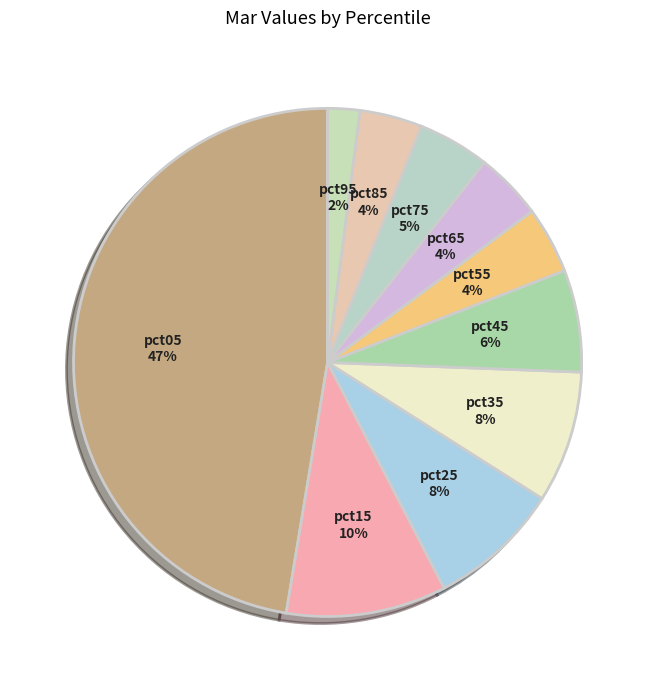

To the nearest percent, what percentage of the pie is pct55?

4%